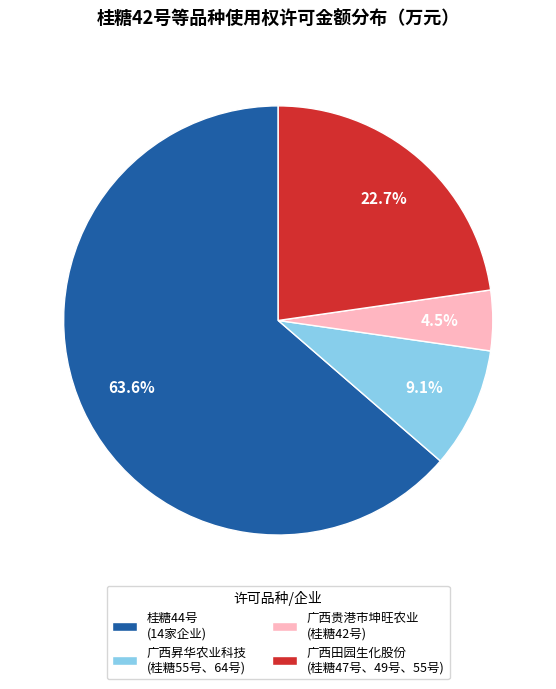

Which slice is the smallest?

广西贵港市坤旺农业 (桂糖42号)